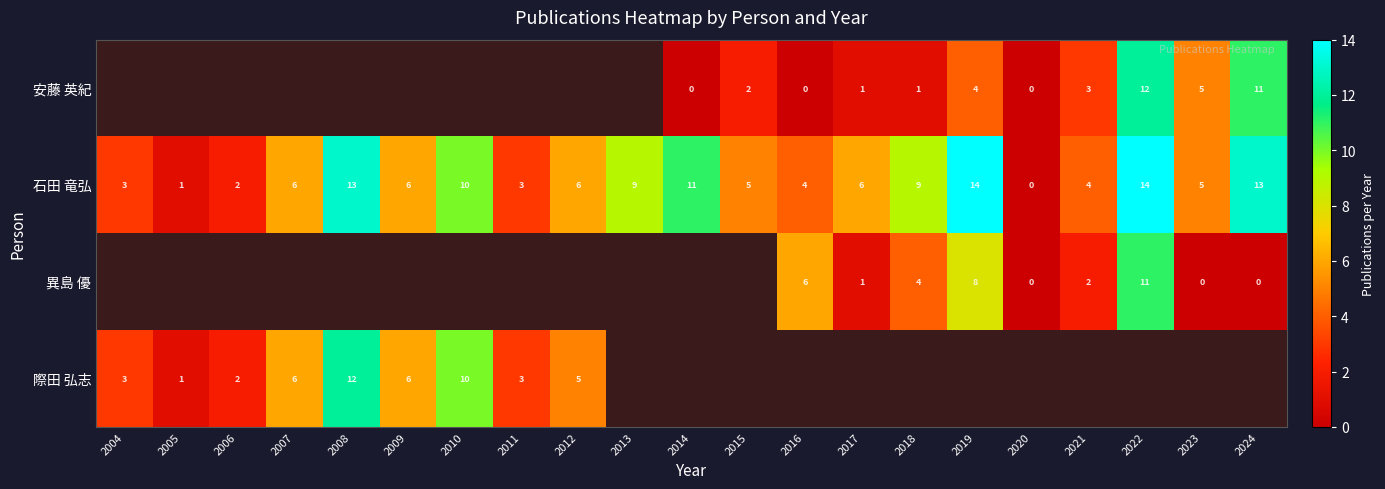

True or false: 石田 竜弘 has a value of 5 at 2015.

True